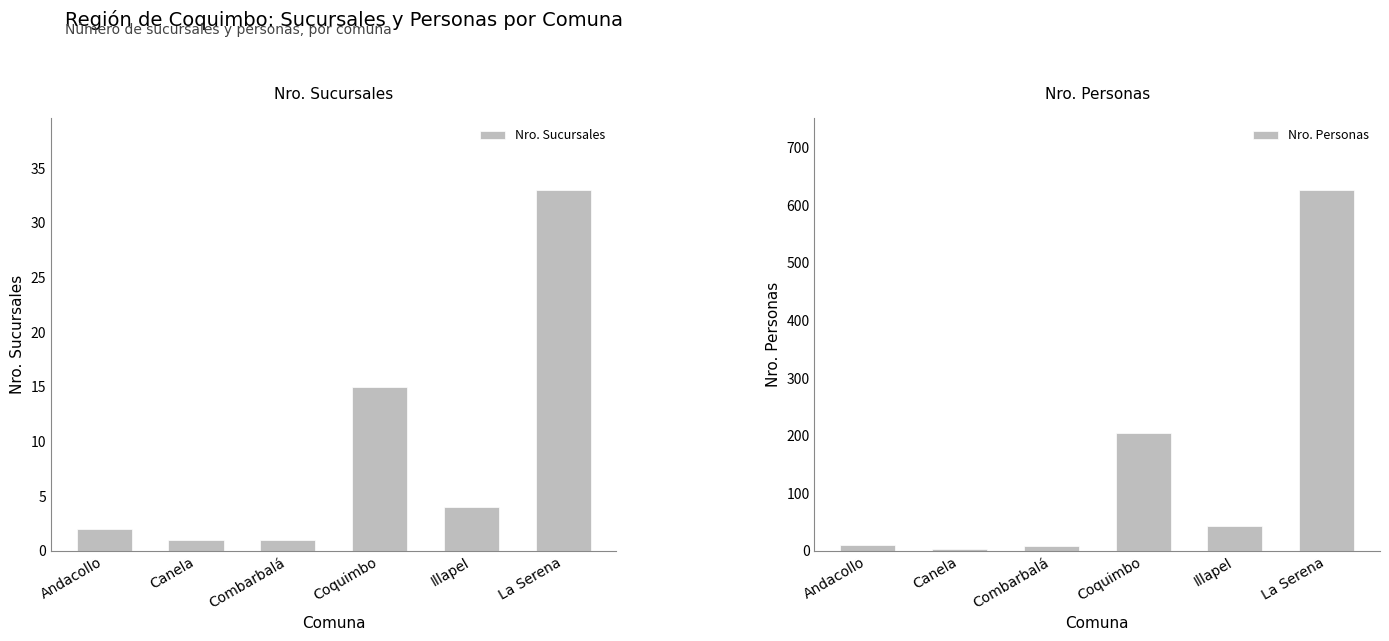

Rank the series by their maximum value, from lowest to highest.

Nro. Sucursales, Nro. Personas